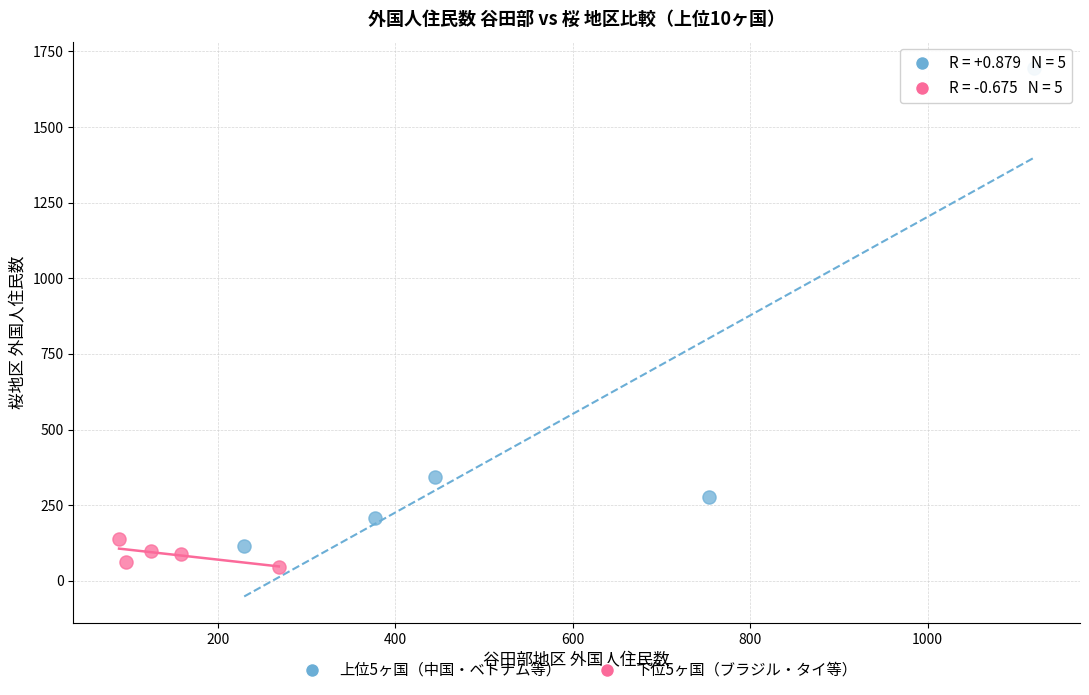

Which series contains the highest Y value?

上位5ヶ国（中国・ベトナム等）